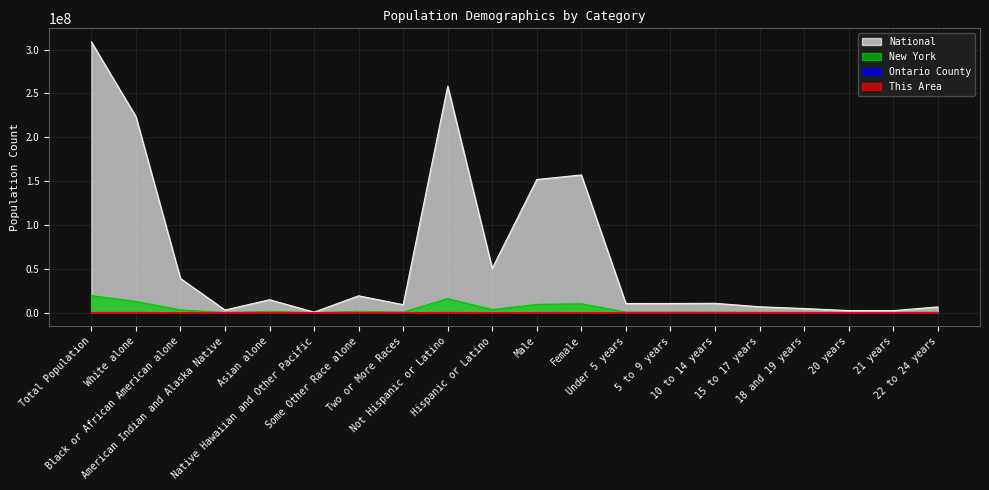

What is the difference between the maximum and minimum values in the Ontario County series?

107907